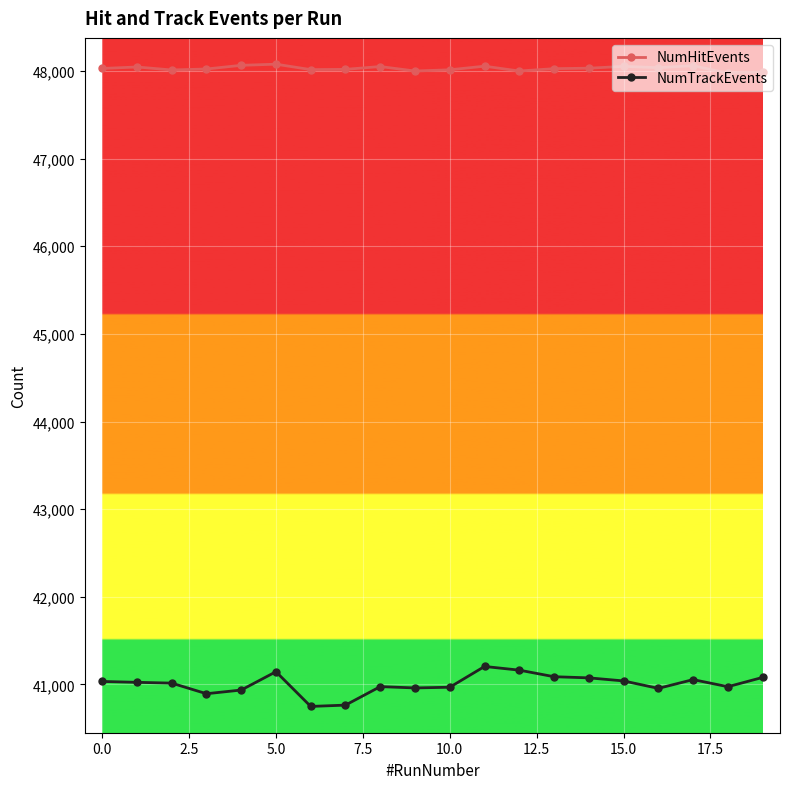

Does the chart display data point markers on the line(s)?

Yes